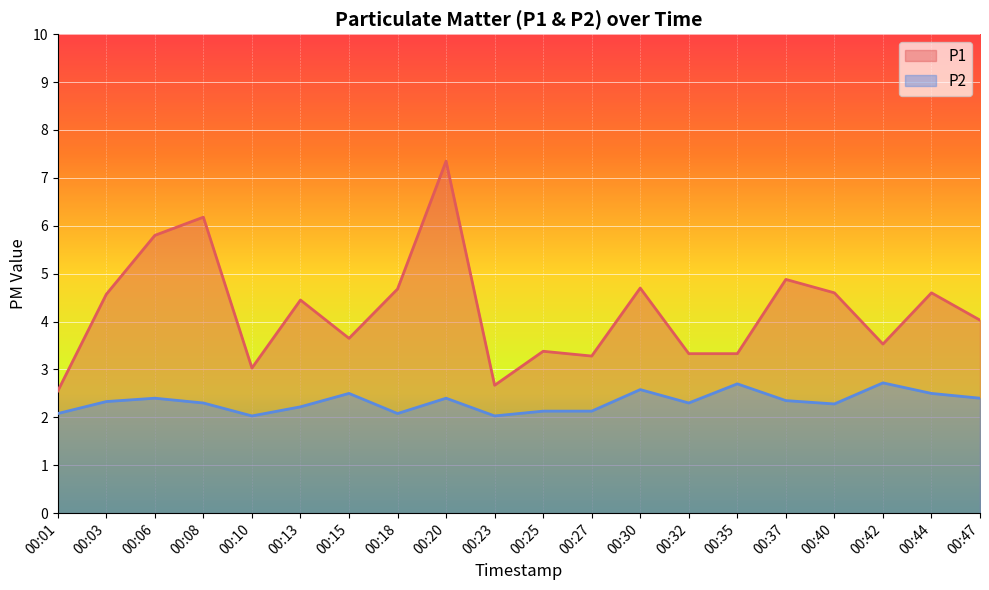

Is the value of P2 at 00:10 greater than the value of P1 at 00:47?

No